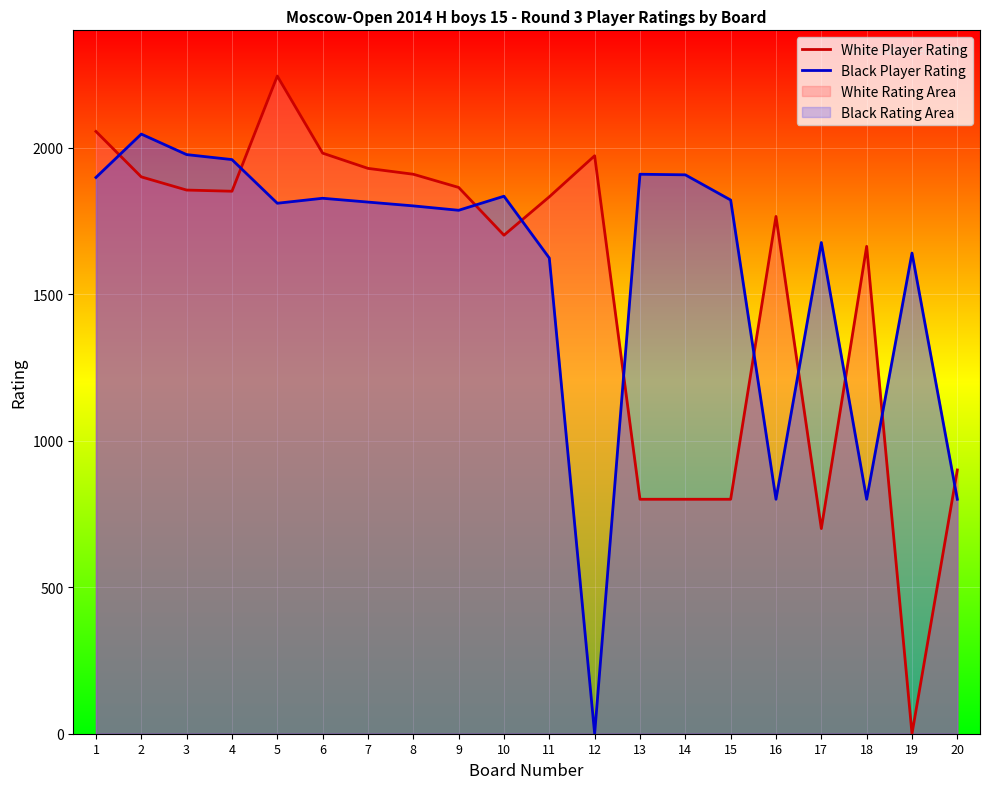

List the series in order of their peak value, lowest first.

Black Player Rating, White Player Rating